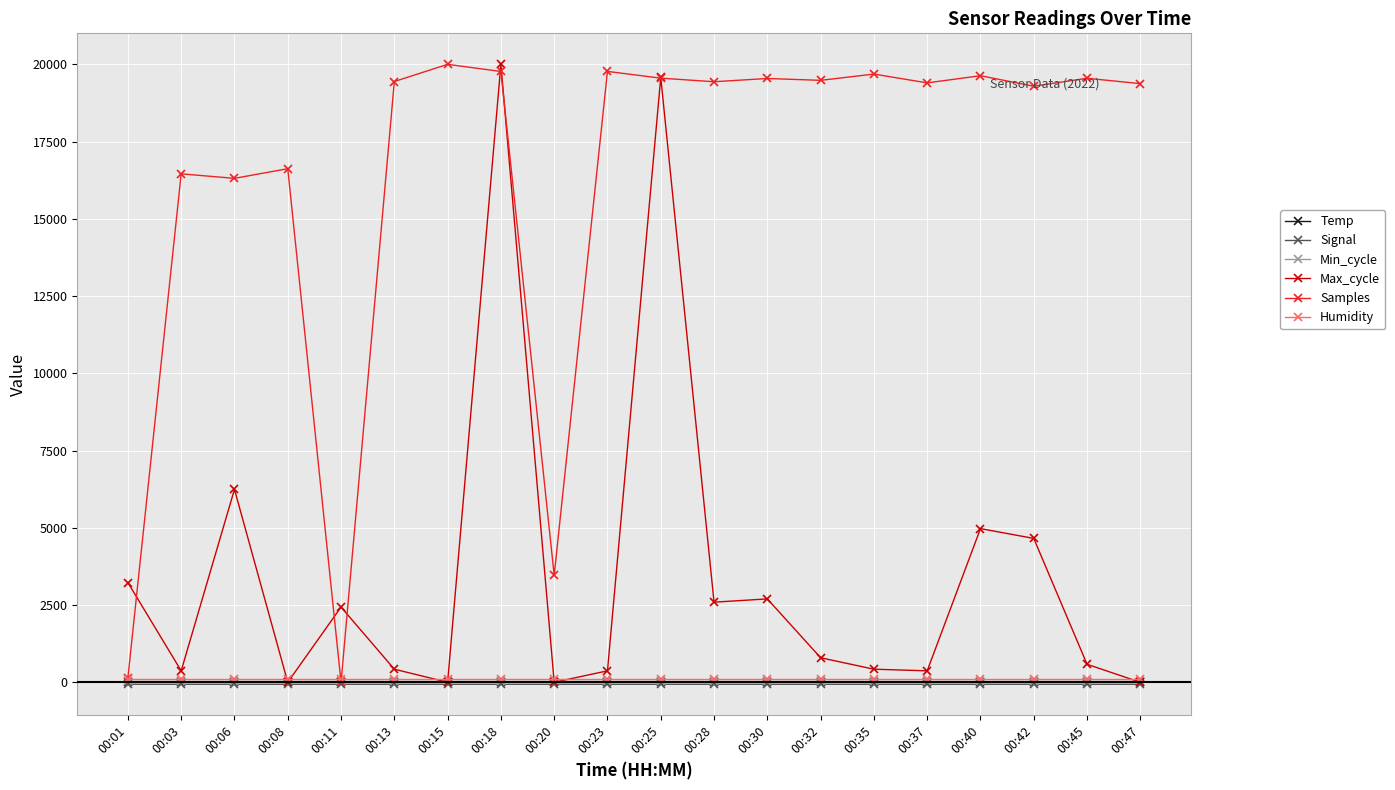

True or false: Temp and Humidity cross at least once.

False